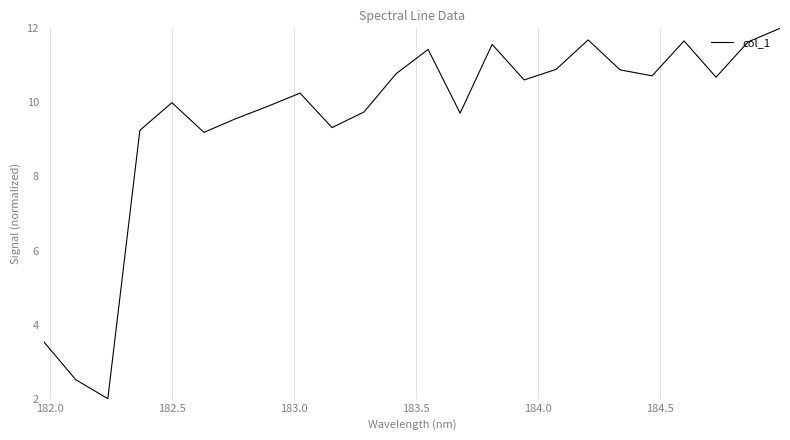

What is the difference between the maximum and second lowest values?

9.5